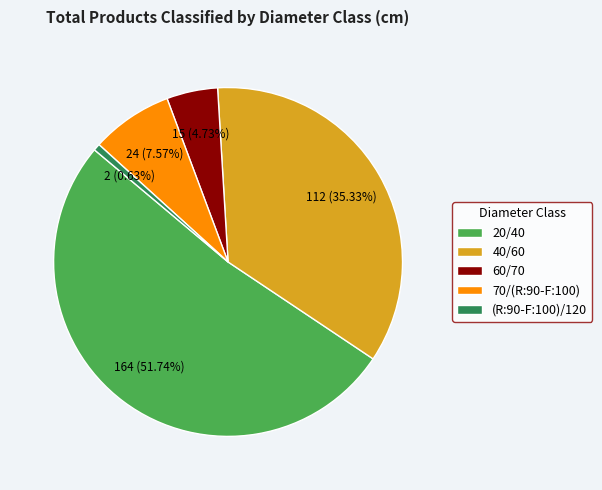

Count the number of slices in the pie.

5